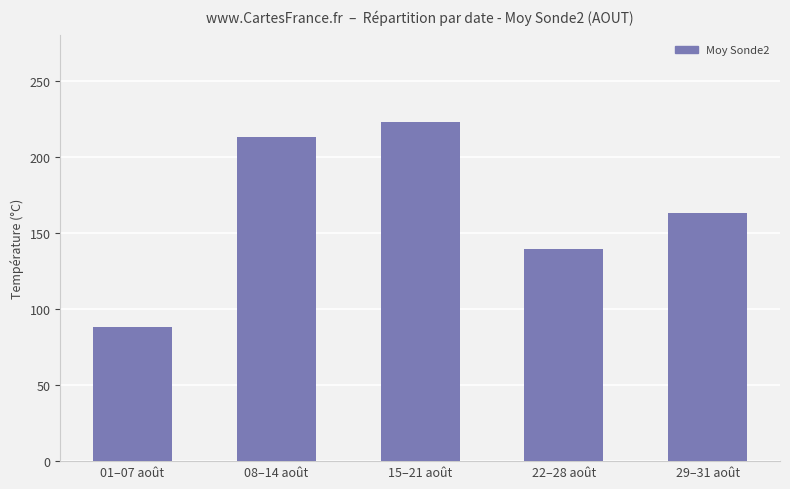

Reading left to right, what are all the values shown in this chart?

88.0	213.3	223.3	139.3	163.0